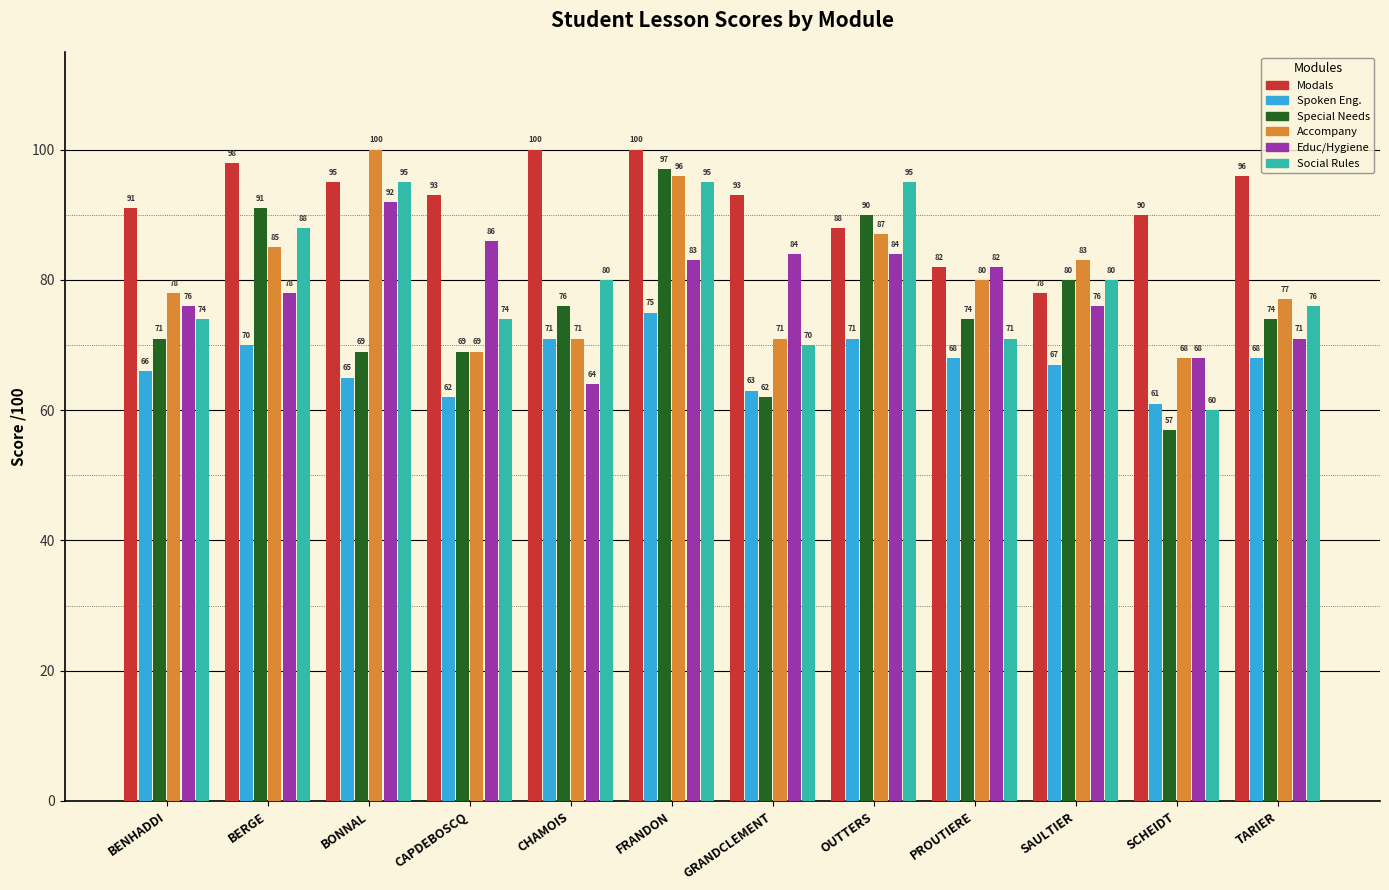

At which category is the sum across all series the highest?

FRANDON